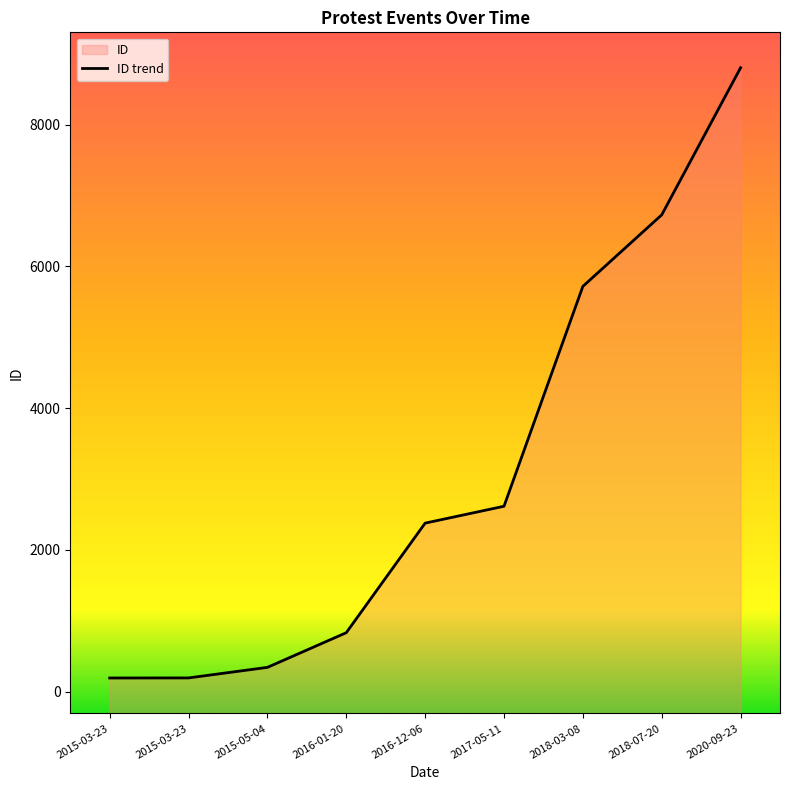

The value at 2015-03-23 is 193. True or false?

True